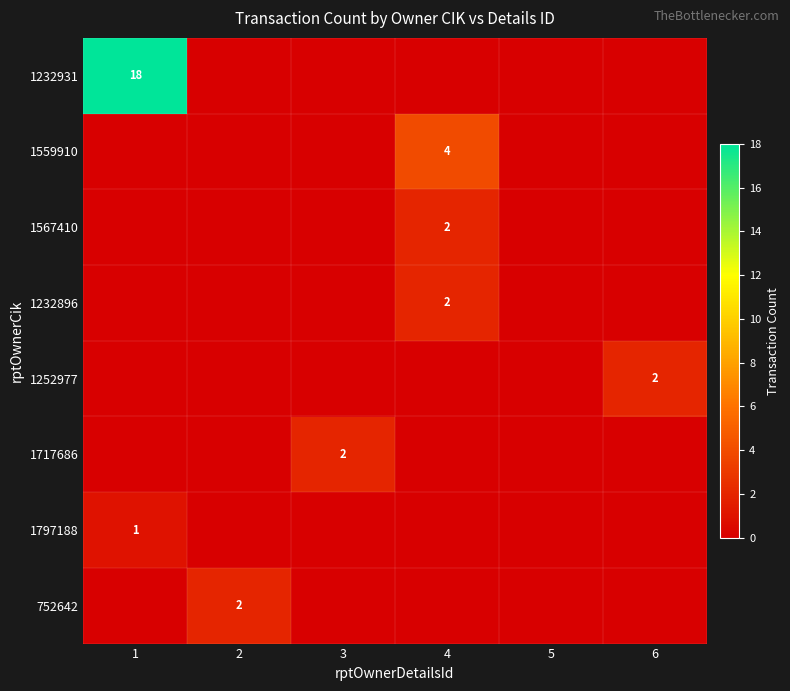

Is it true that 1567410 equals 2 at 4?

True